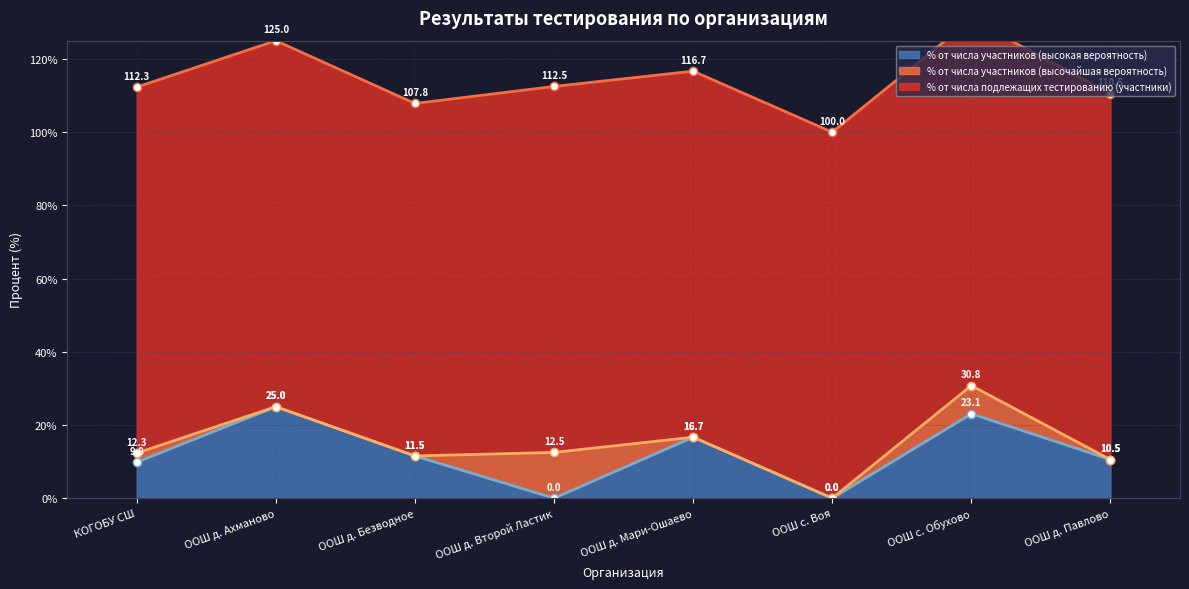

Where is % от числа участников (высокая вероятность) nearest to the value 12?

ООШ д. Безводное